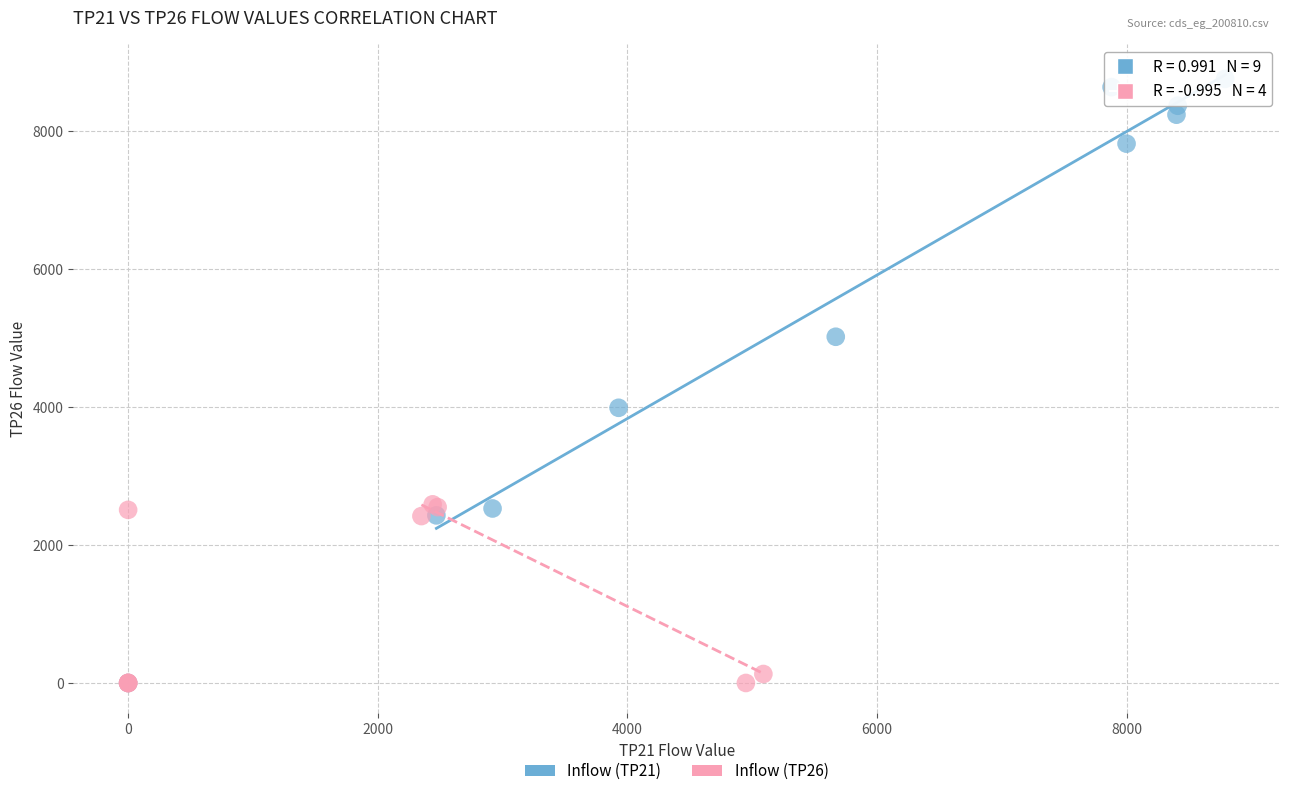

What are all the series names shown in the legend?

Inflow (TP21), Inflow (TP26)